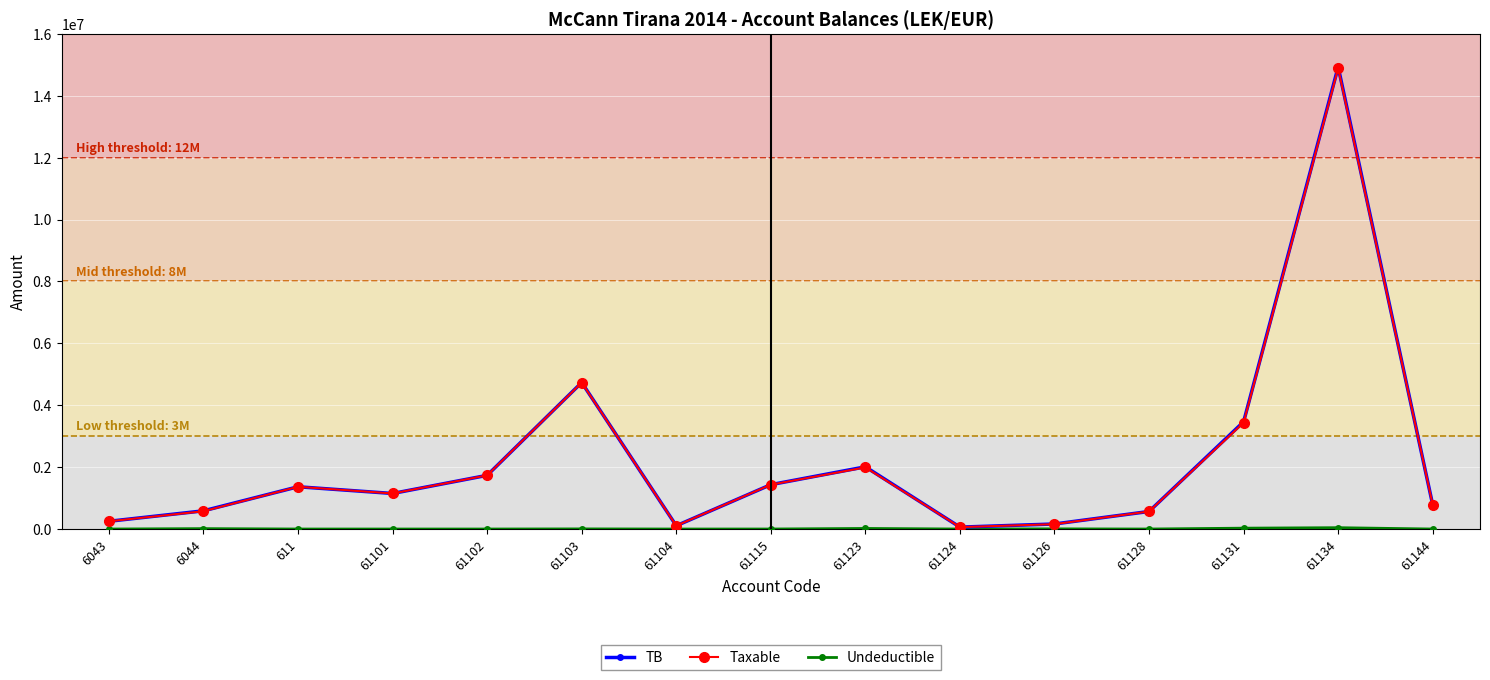

The value of TB at 61115 is 1434003.2. True or false?

True